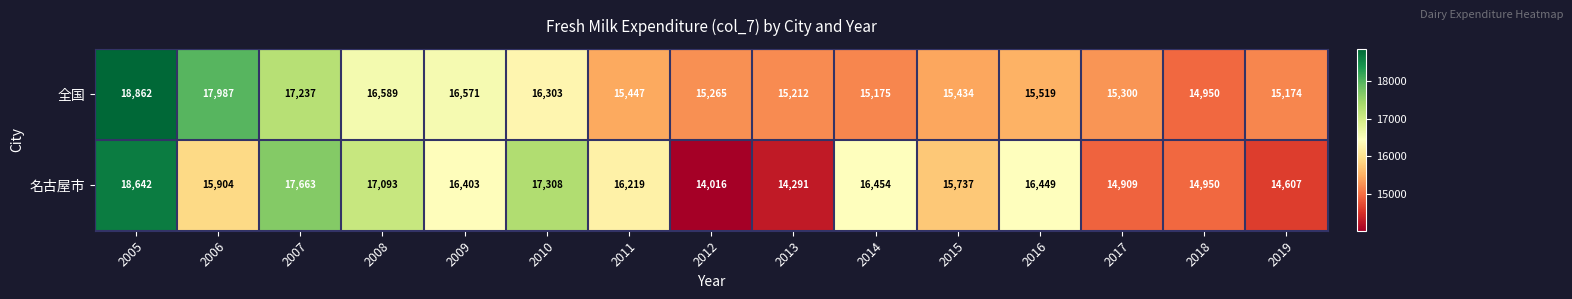

At which label does 全国 first exceed 15447?

2005